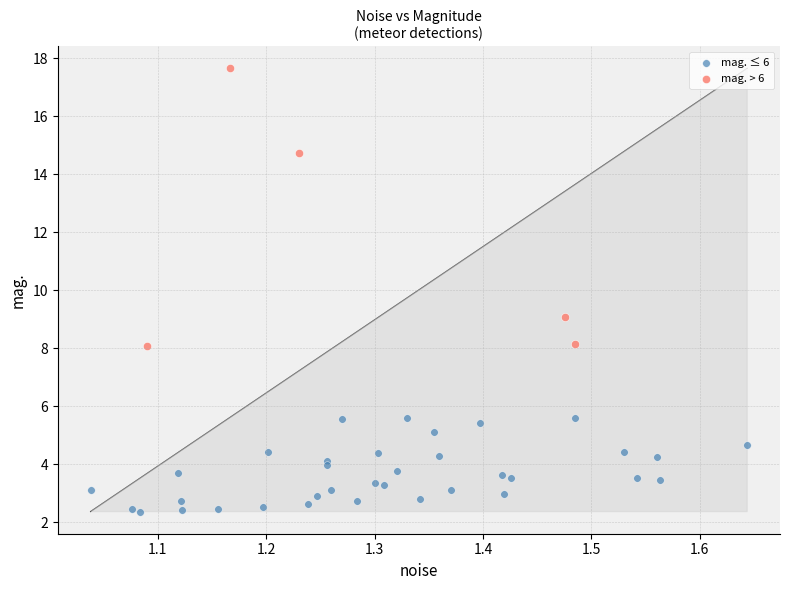

What are all the series names shown in the legend?

mag. ≤ 6, mag. > 6